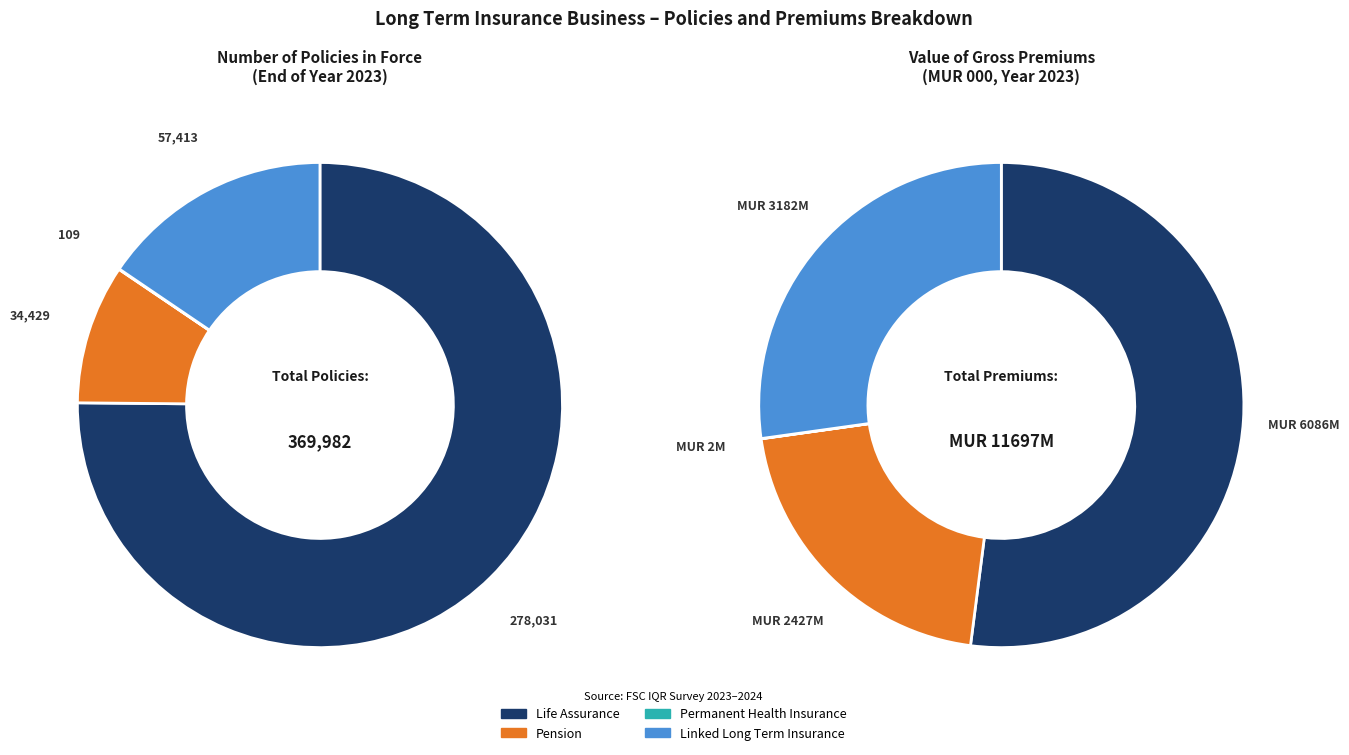

To the nearest percent, what is the difference between the largest and smallest slice percentages?

52%